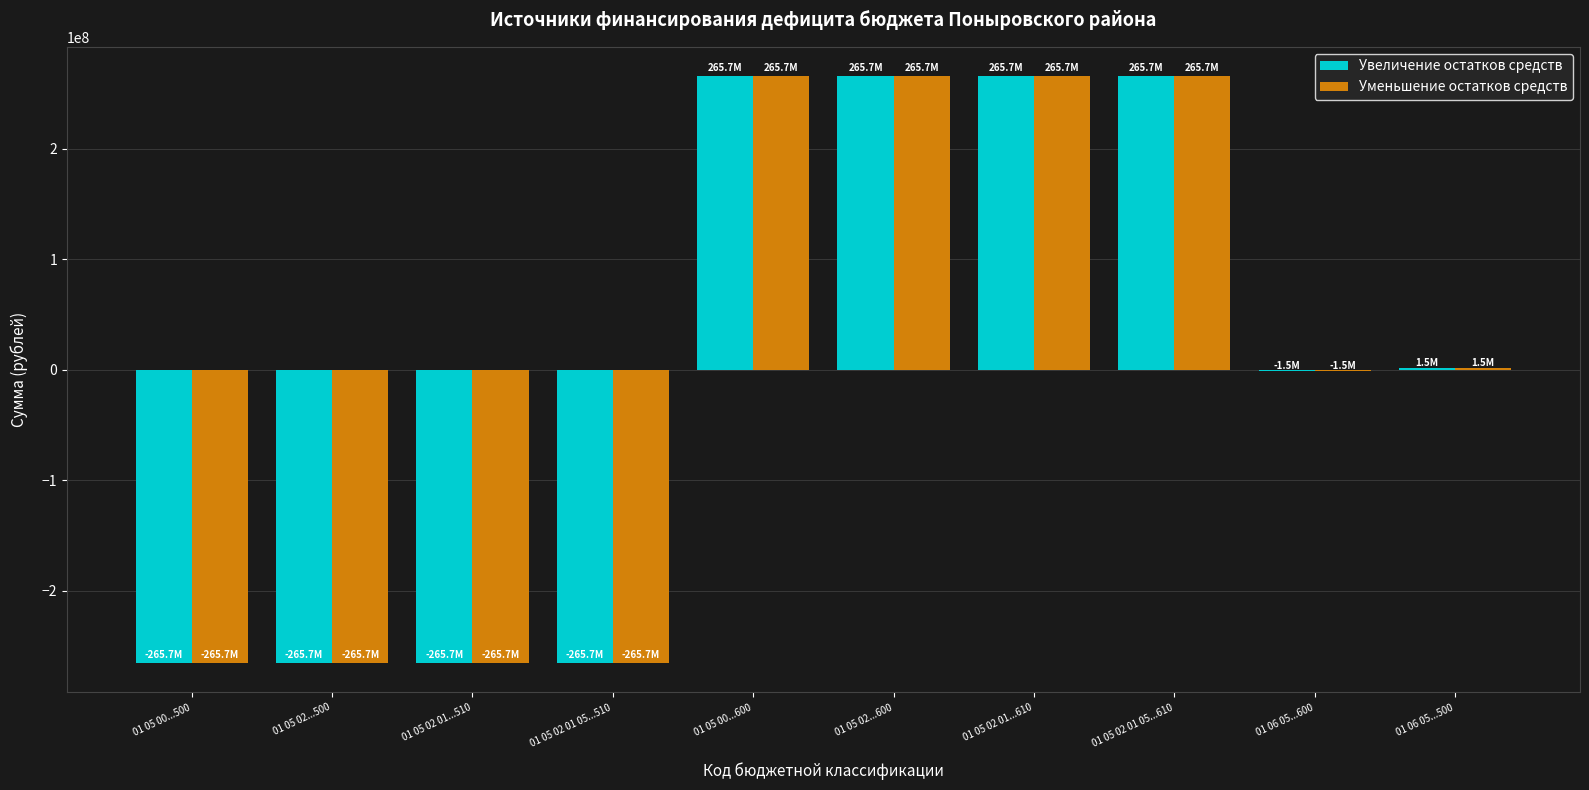

What is the greatest value displayed?

265700839